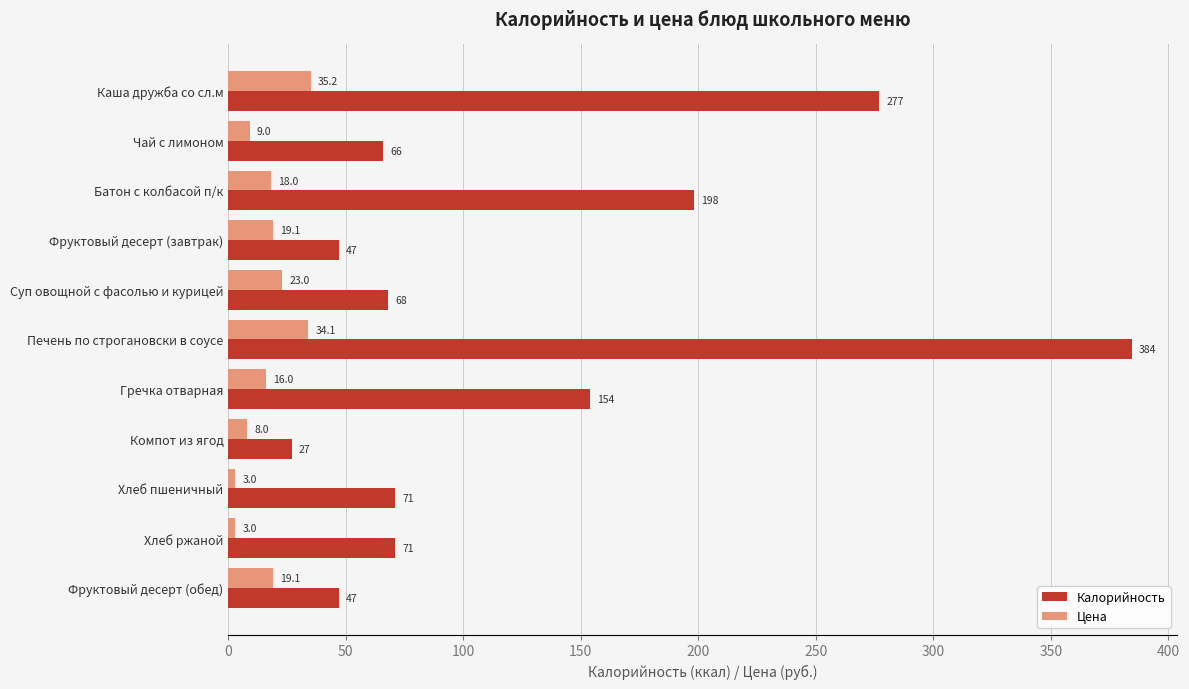

How many values in the Калорийность series are below 71?

5